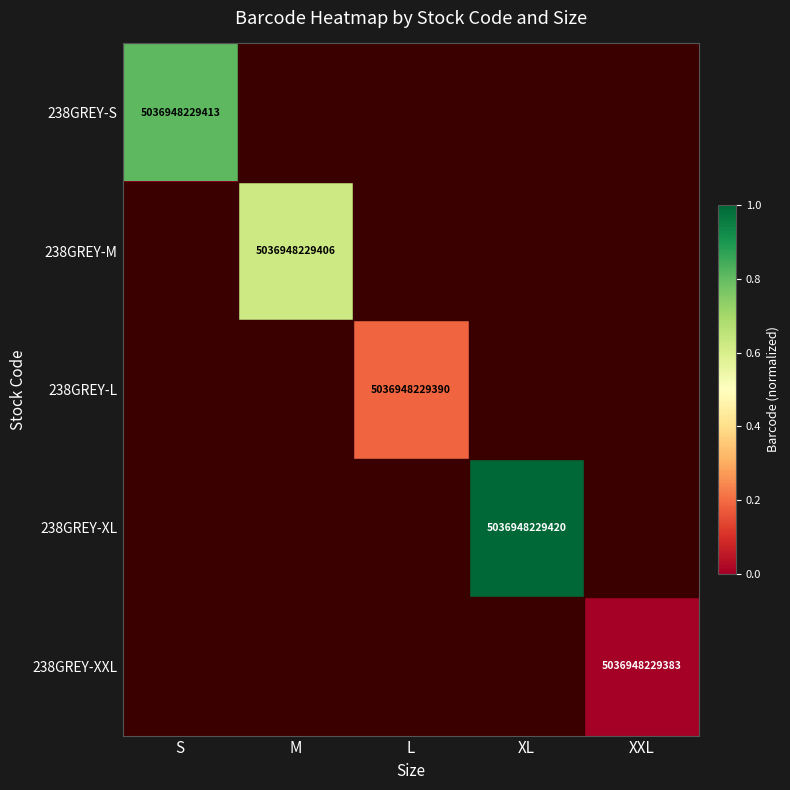

What is the total value across all series at M?

-3.4